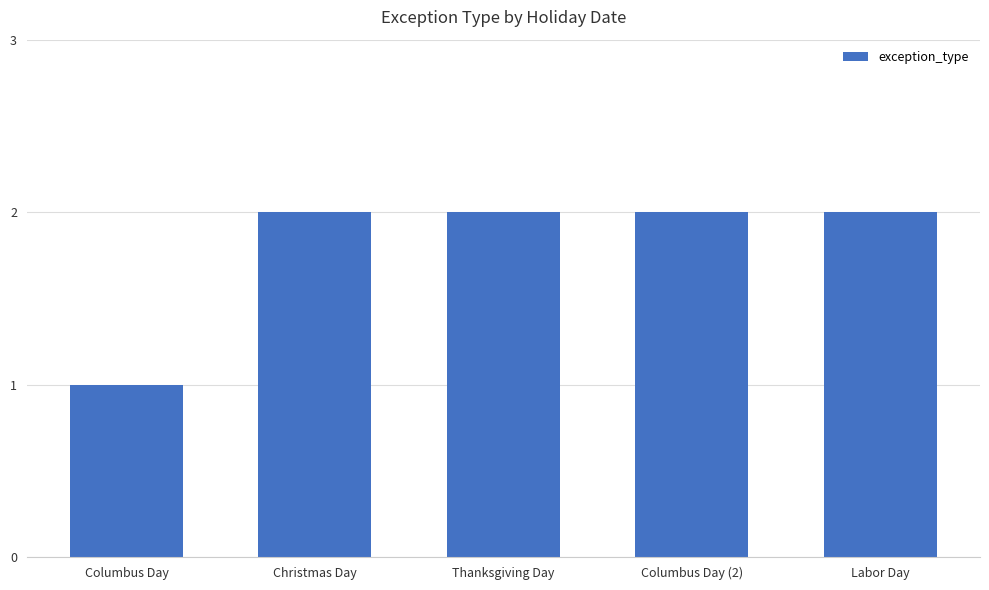

Which category has the lowest value across all series?

Columbus Day